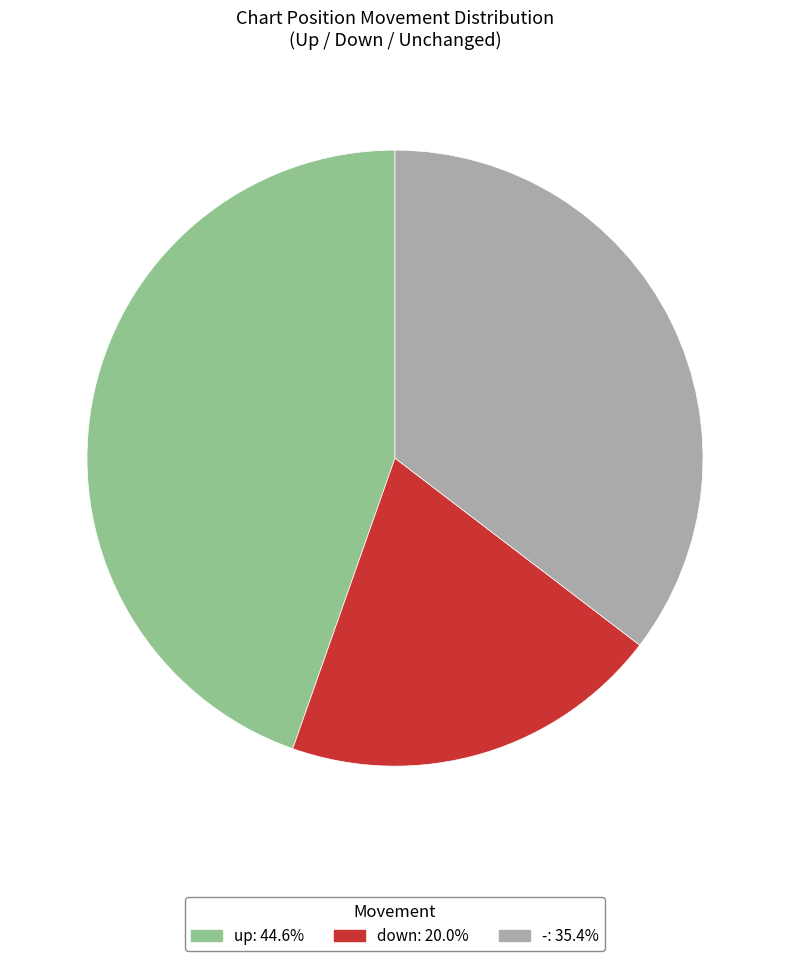

Does down: 20.0% represent more than half of the total?

No